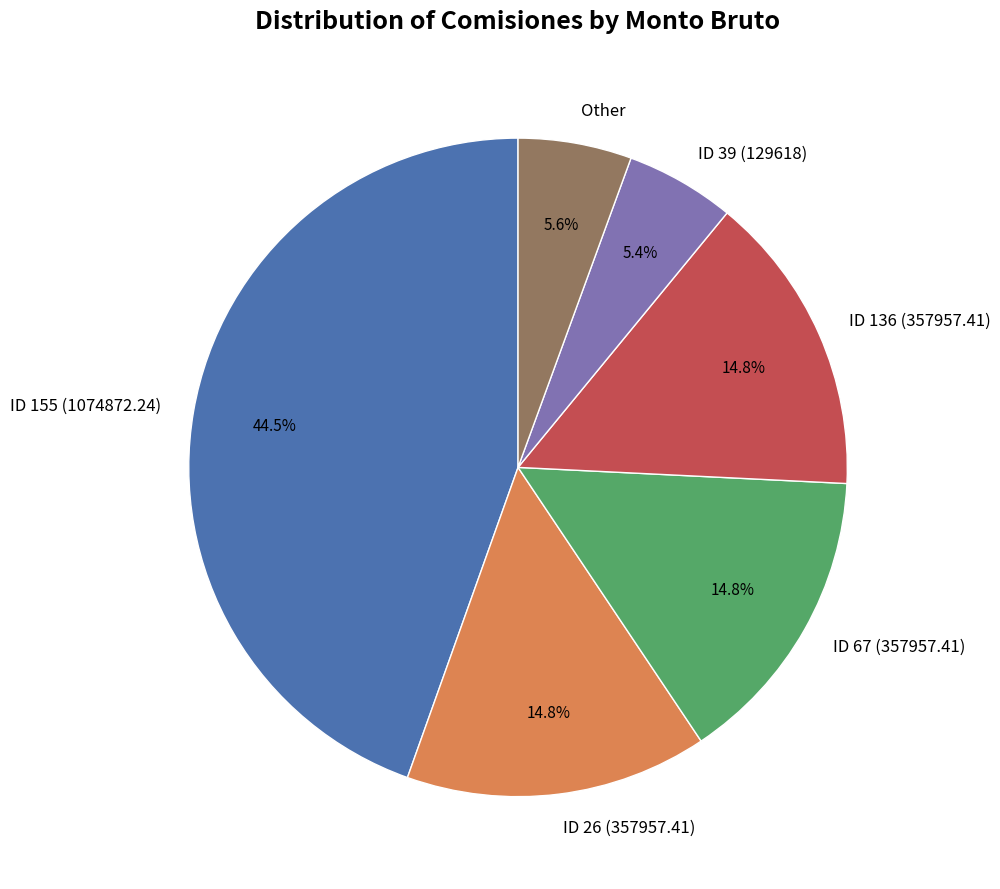

What is the ratio of the value at ID 39 (129618) to the value at Other?

1.0